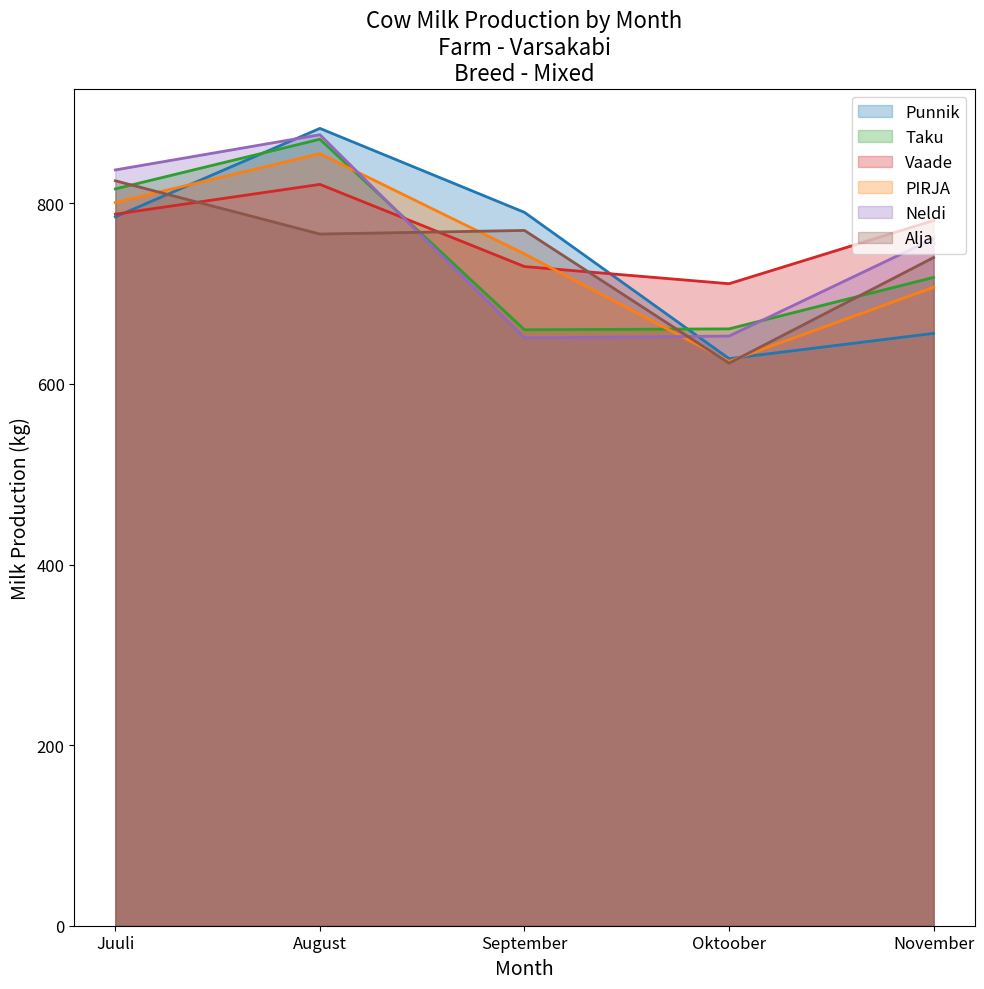

True or false: PIRJA has more than 0 interior local peaks.

True